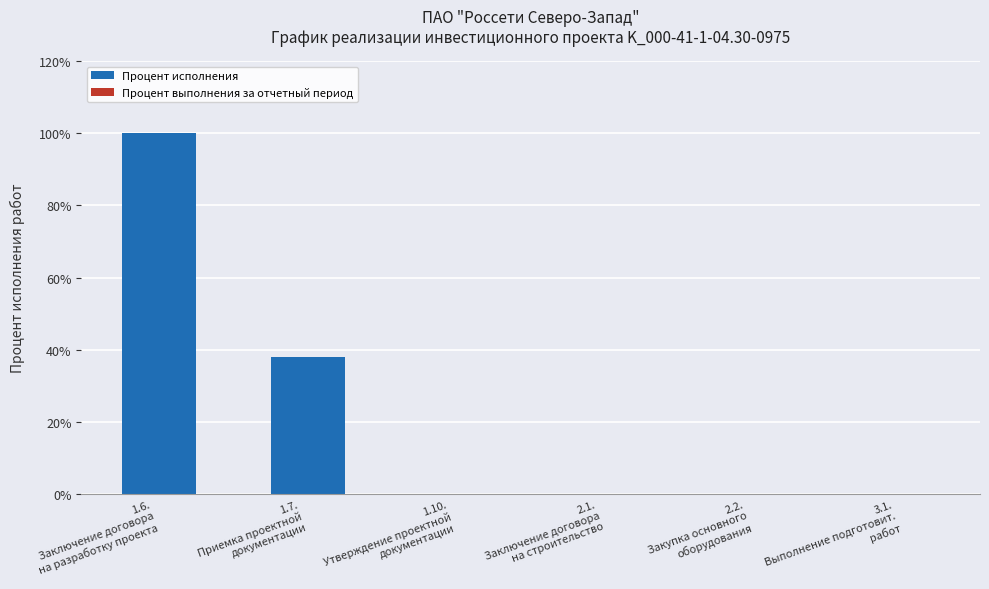

Are the bars horizontal?

No